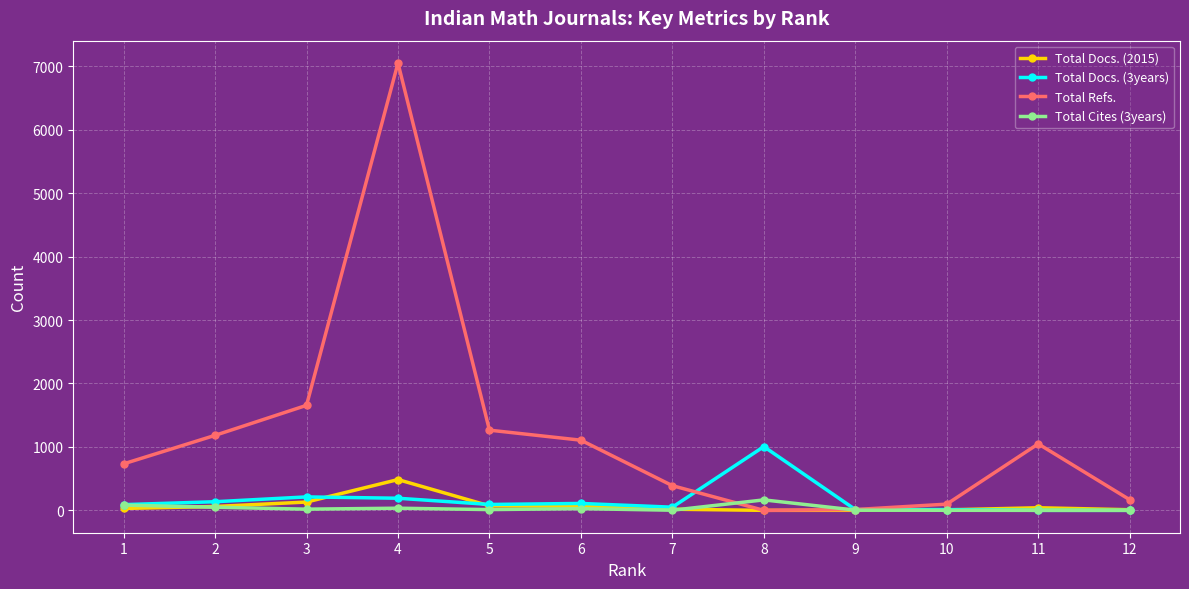

Which series has the widest spread of values?

Total Refs.